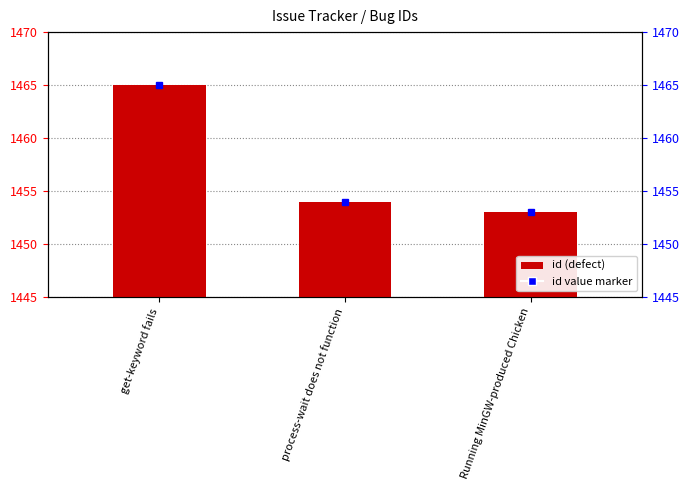

Reading left to right, transcribe all the data shown in this chart.

get-keyword fails=1465	process-wait does not function=1454	Running MinGW-produced Chicken=1453